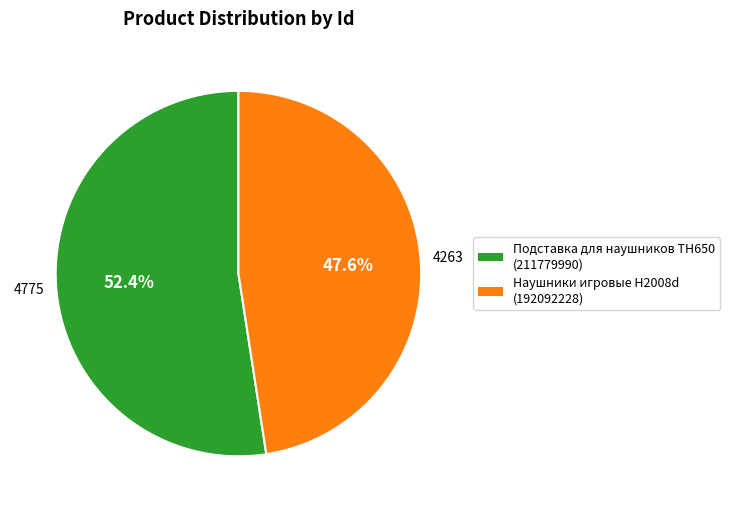

Is there a majority slice in this chart?

Yes